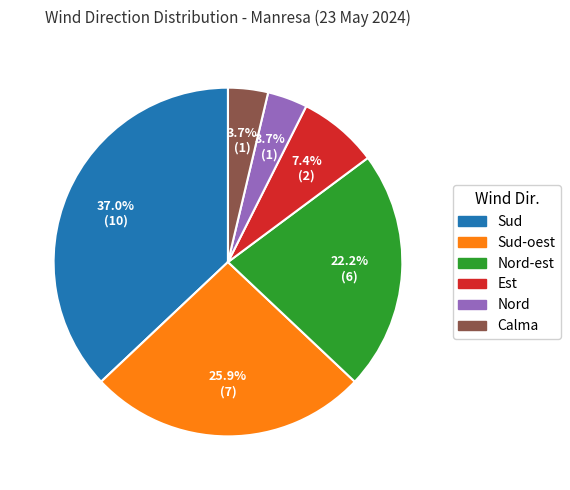

Is there a majority slice in this chart?

No